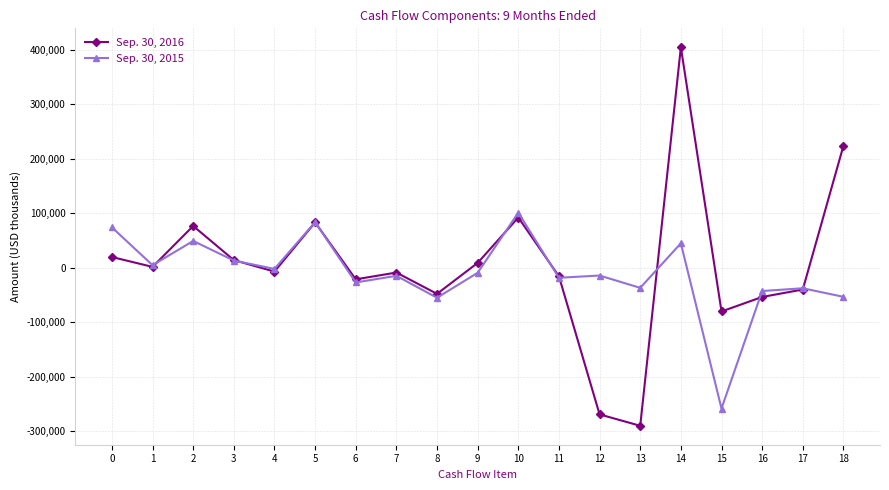

What is the difference between the maximum and second lowest values in the Sep. 30, 2016 series?

674222